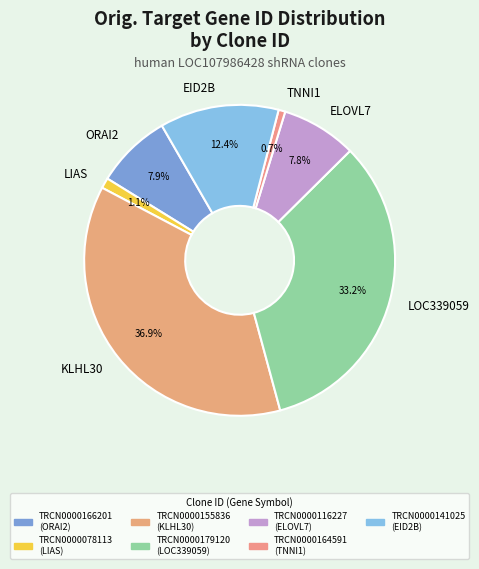

Between LOC339059 and LIAS, which is larger?

LOC339059